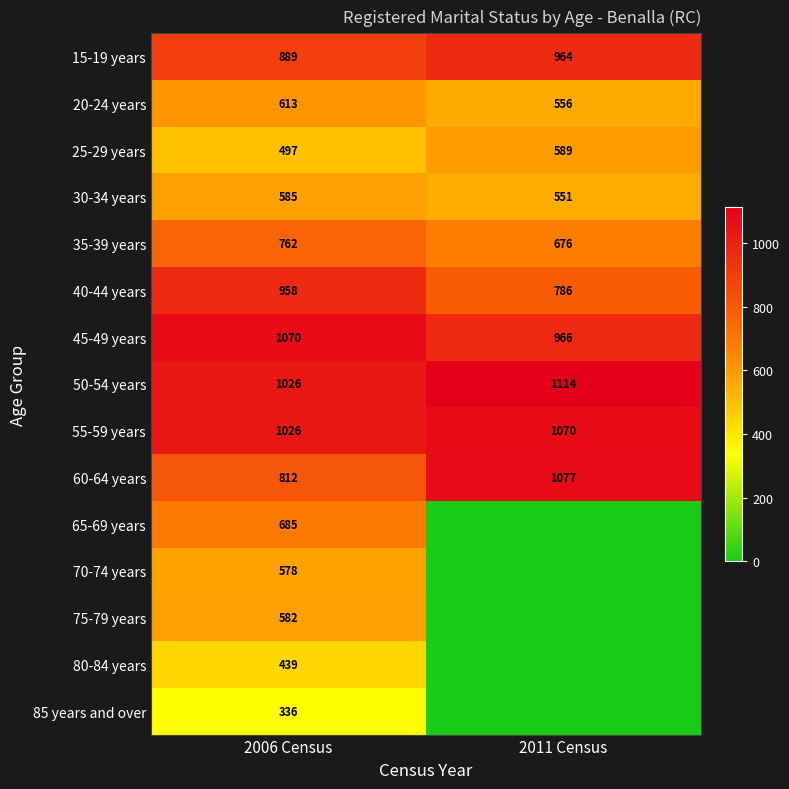

Rank the categories by 55-59 years value from highest to lowest.

2011 Census, 2006 Census